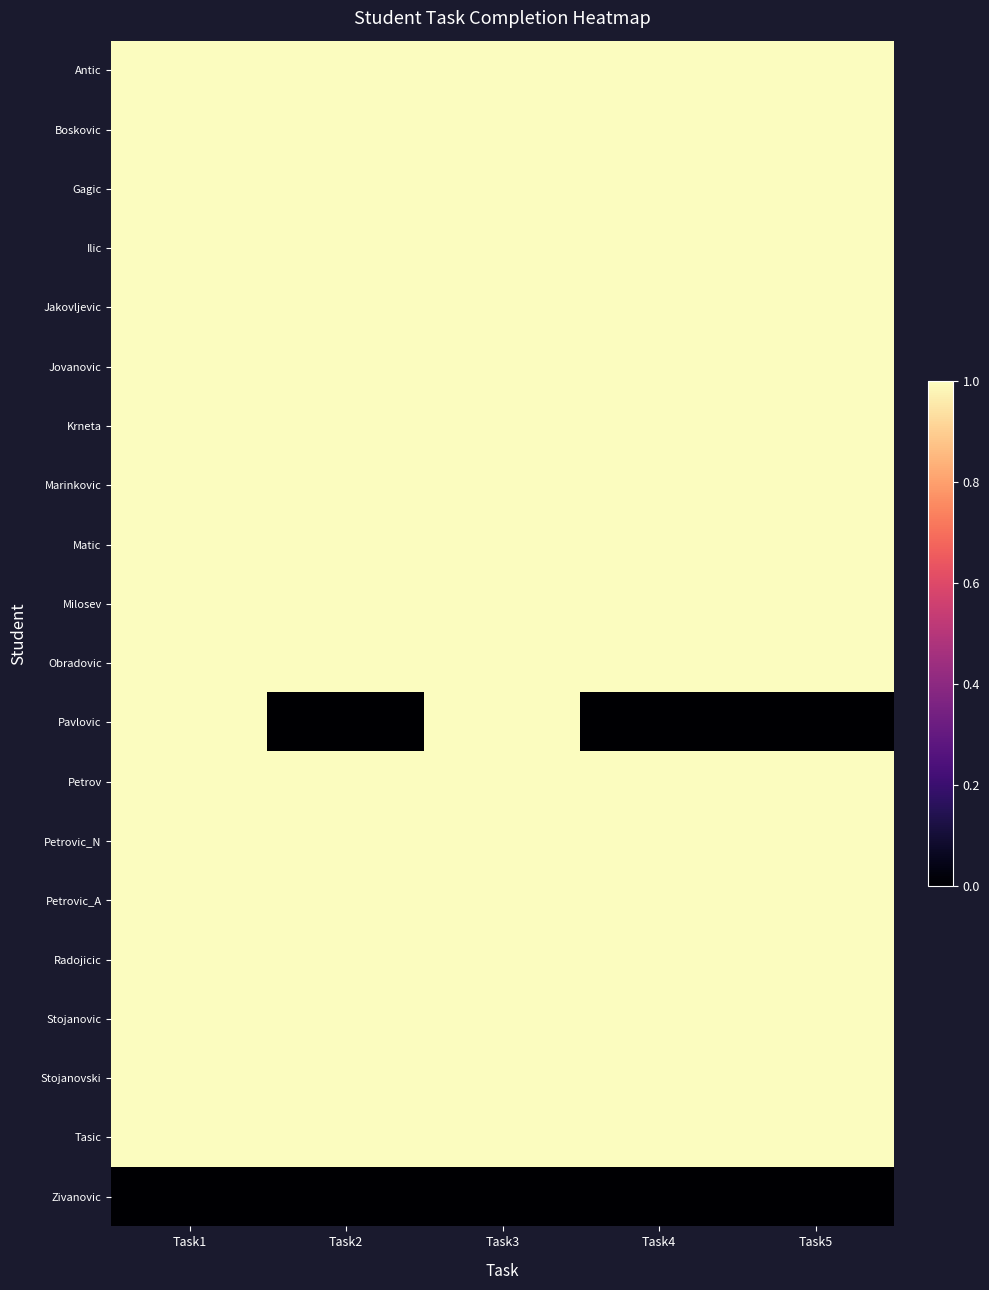

Reading left to right, list all the values displayed in this chart.

Antic: Task1=1	Task2=1	Task3=1	Task4=1	Task5=1
Boskovic: Task1=1	Task2=1	Task3=1	Task4=1	Task5=1
Gagic: Task1=1	Task2=1	Task3=1	Task4=1	Task5=1
Ilic: Task1=1	Task2=1	Task3=1	Task4=1	Task5=1
Jakovljevic: Task1=1	Task2=1	Task3=1	Task4=1	Task5=1
Jovanovic: Task1=1	Task2=1	Task3=1	Task4=1	Task5=1
Krneta: Task1=1	Task2=1	Task3=1	Task4=1	Task5=1
Marinkovic: Task1=1	Task2=1	Task3=1	Task4=1	Task5=1
Matic: Task1=1	Task2=1	Task3=1	Task4=1	Task5=1
Milosev: Task1=1	Task2=1	Task3=1	Task4=1	Task5=1
Obradovic: Task1=1	Task2=1	Task3=1	Task4=1	Task5=1
Pavlovic: Task1=1	Task2=0	Task3=1	Task4=0	Task5=0
Petrov: Task1=1	Task2=1	Task3=1	Task4=1	Task5=1
Petrovic_N: Task1=1	Task2=1	Task3=1	Task4=1	Task5=1
Petrovic_A: Task1=1	Task2=1	Task3=1	Task4=1	Task5=1
Radojicic: Task1=1	Task2=1	Task3=1	Task4=1	Task5=1
Stojanovic: Task1=1	Task2=1	Task3=1	Task4=1	Task5=1
Stojanovski: Task1=1	Task2=1	Task3=1	Task4=1	Task5=1
Tasic: Task1=1	Task2=1	Task3=1	Task4=1	Task5=1
Zivanovic: Task1=0	Task2=0	Task3=0	Task4=0	Task5=0